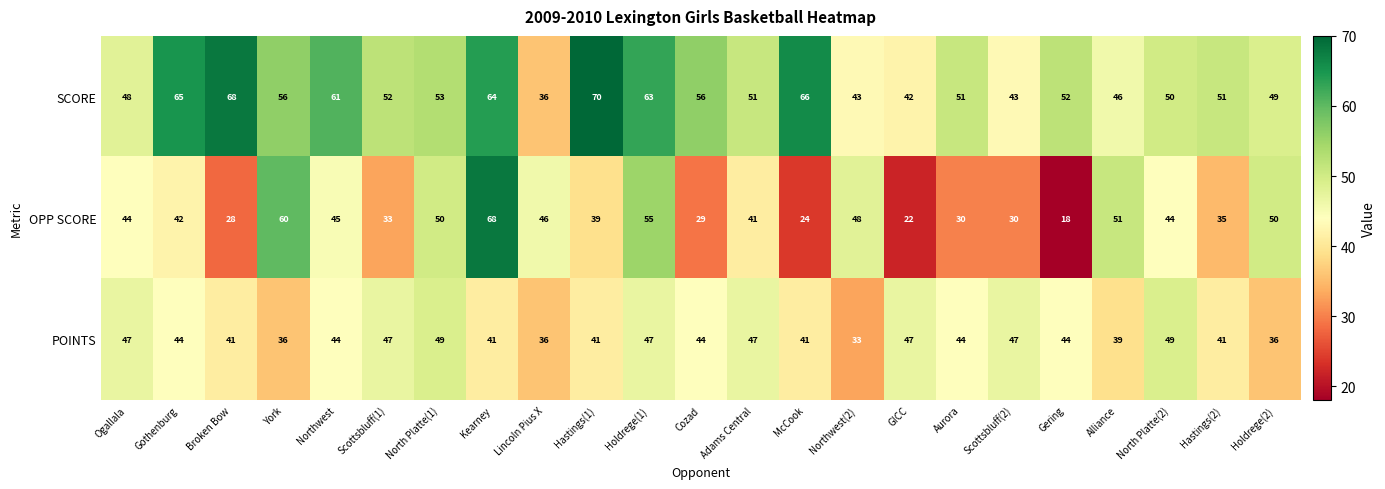

Which series has the widest spread of values?

OPP SCORE